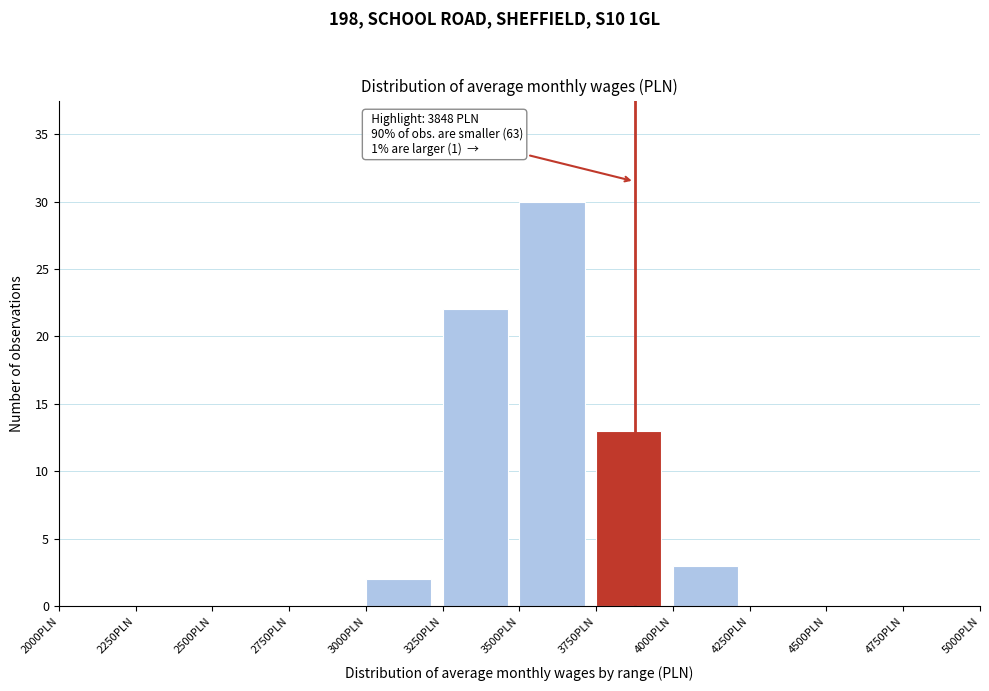

Which range on the x-axis has the tallest bar?

3500 to 3750